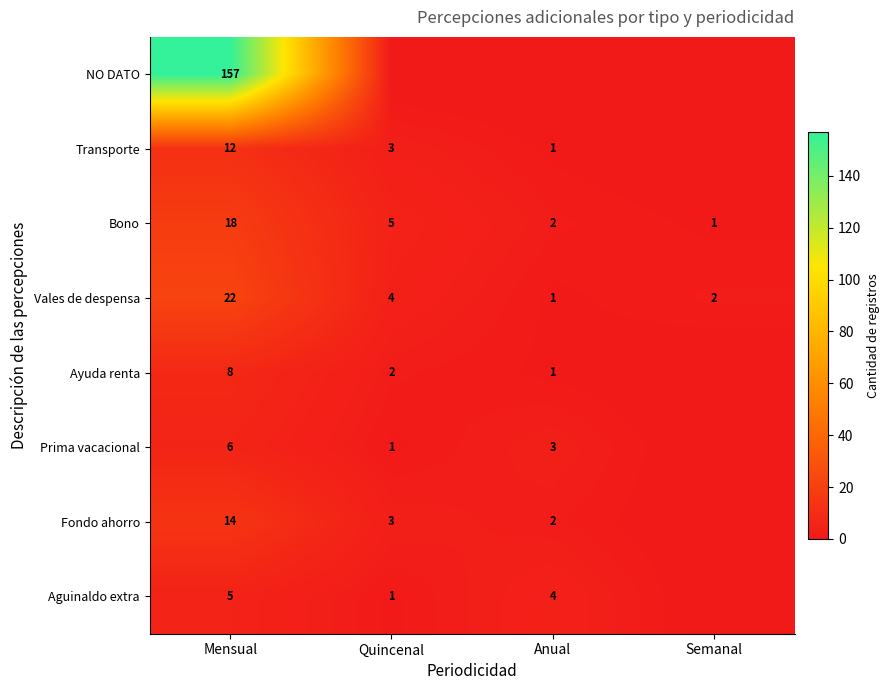

True or false: Transporte has a value of 12 at Mensual.

True